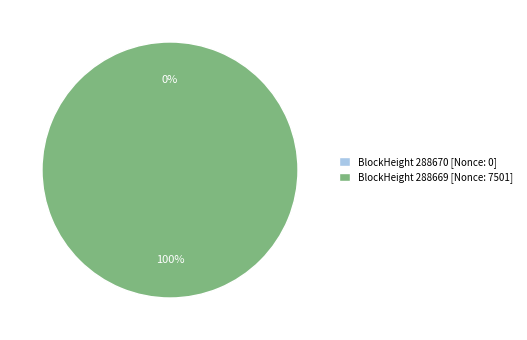

Combined, what portion of the pie is 288670 and 288669?

100.0%